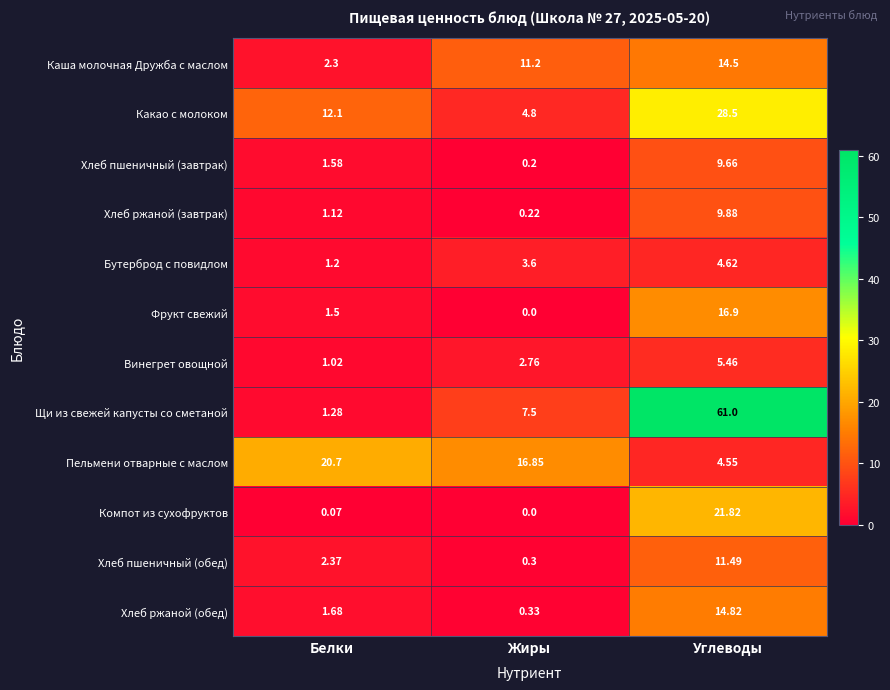

What is the total value across all series at Жиры?

47.8